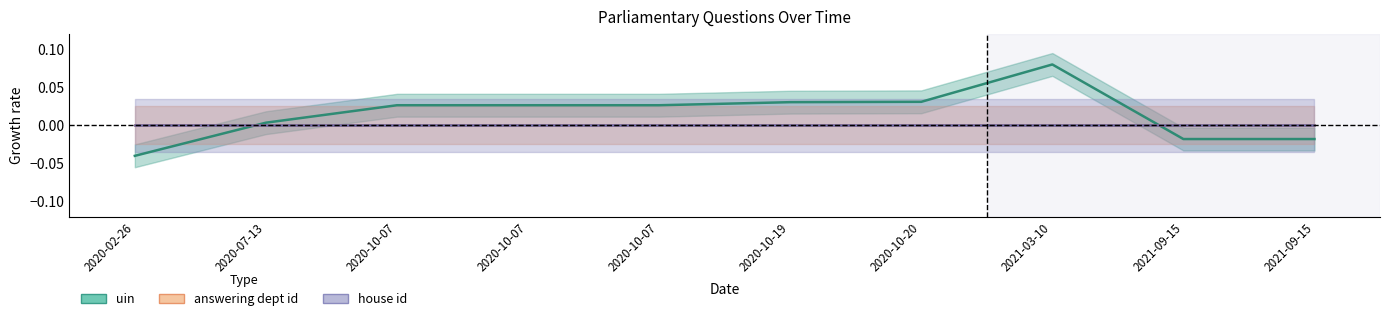

Reading right to left, extract all data points from this chart.

uin: -0.0	-0.0	0.1	0.0	0.0	0.0	0.0	0.0	0.0	-0.0
answering dept id: 0.0	0.0	0.0	0.0	0.0	0.0	0.0	0.0	0.0	0.0
house id: 0.0	0.0	0.0	0.0	0.0	0.0	0.0	0.0	0.0	0.0